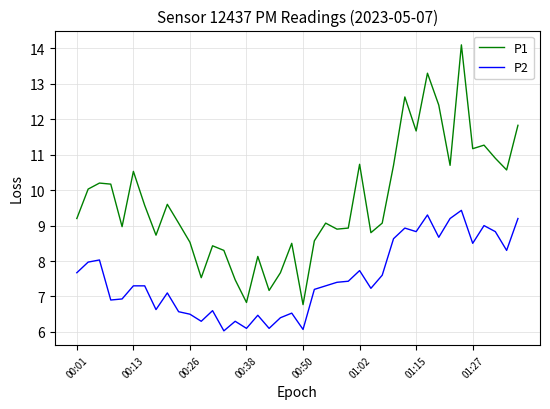

What is the minimum value for P2?

6.0